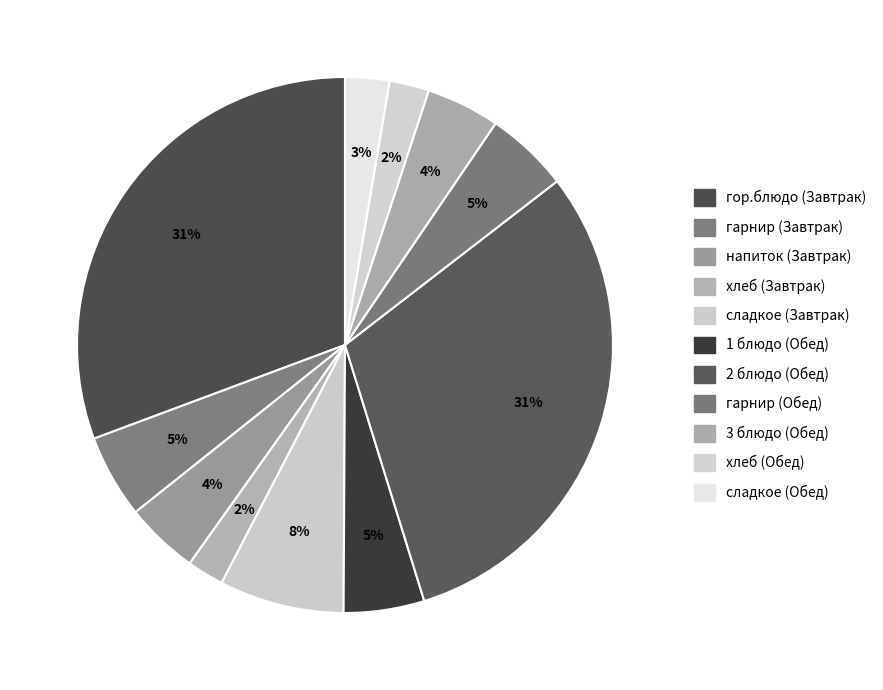

What percentage is the хлеб (Завтрак) slice, to the nearest percent?

2%